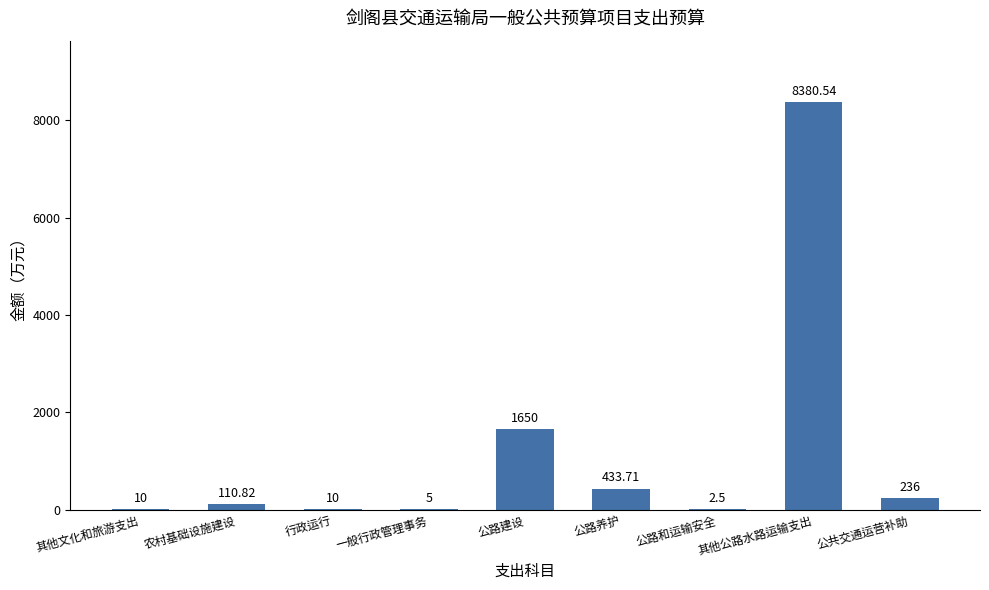

Reading right to left, extract all data points from this chart.

236.0	8380.5	2.5	433.7	1650.0	5.0	10.0	110.8	10.0